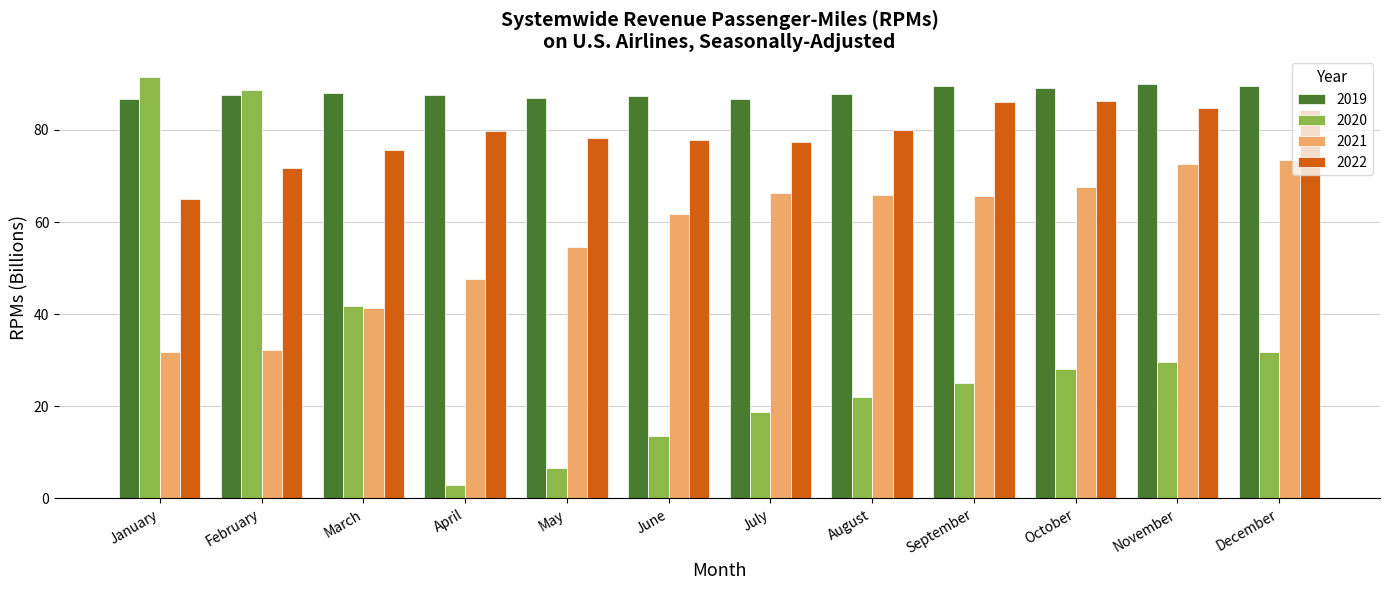

At how many categories does at least one series exceed 33?

12